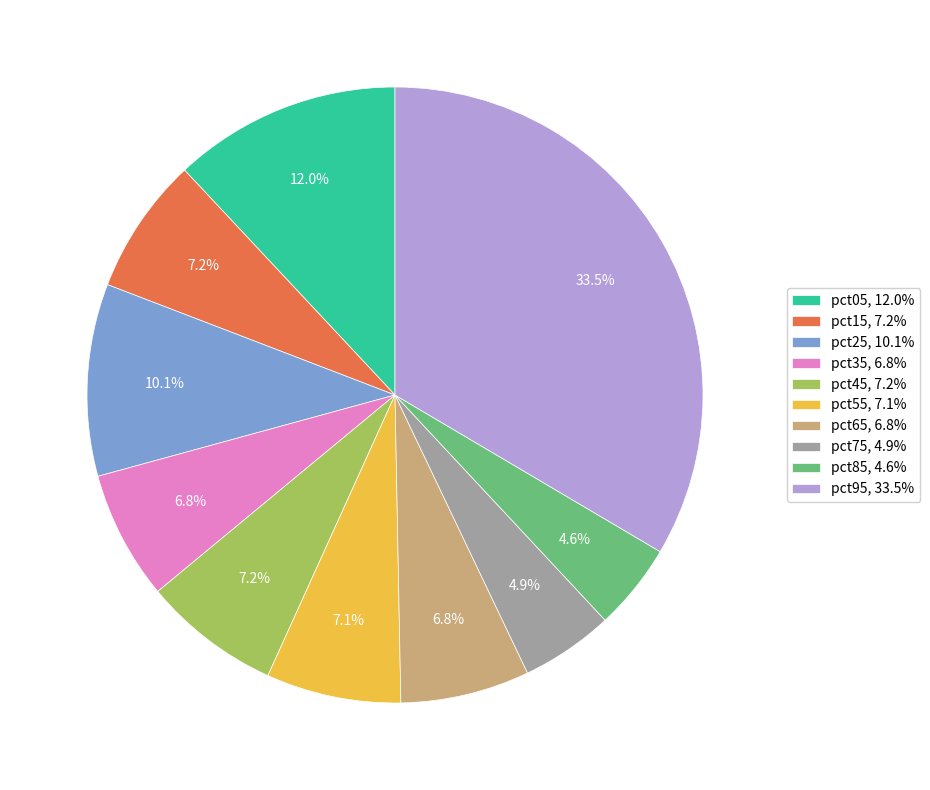

True or false: pct05 accounts for 5% of the total.

False